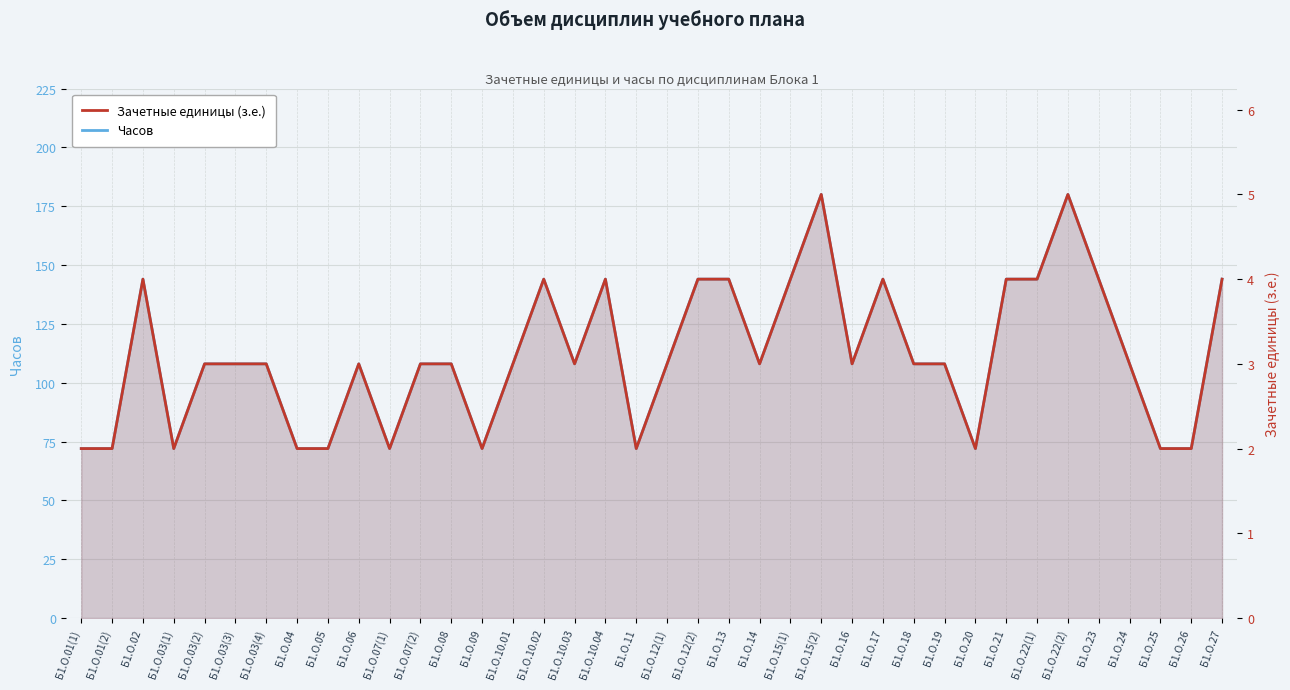

Which series has the widest spread of values?

Часов